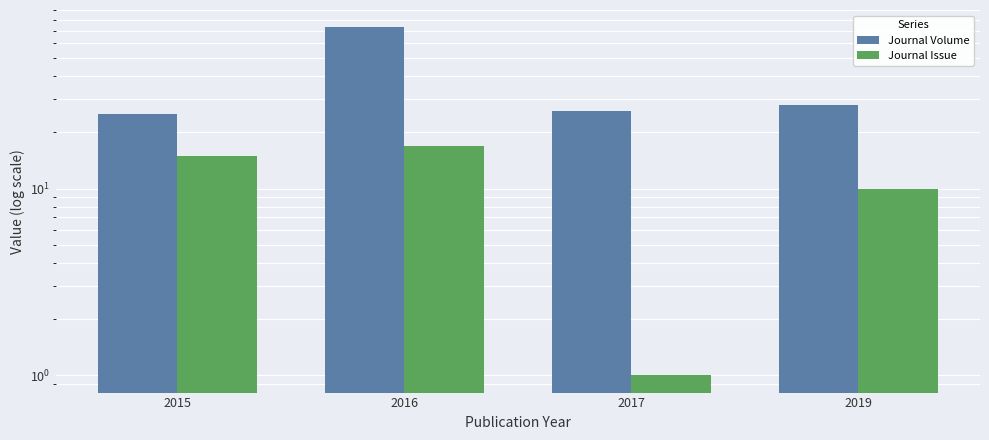

What are all the series names shown in the legend?

Journal Volume, Journal Issue